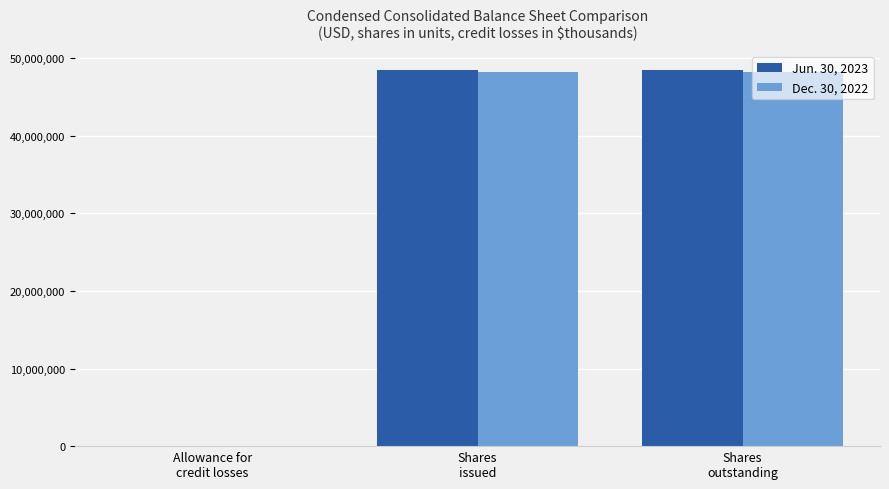

What are all the series names shown in the legend?

Jun. 30, 2023, Dec. 30, 2022